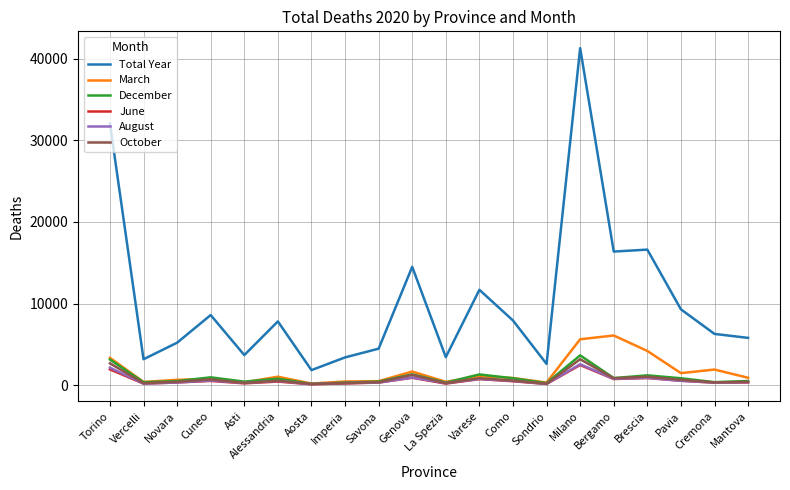

Between Varese and Como, which series saw the biggest shift?

Total Year